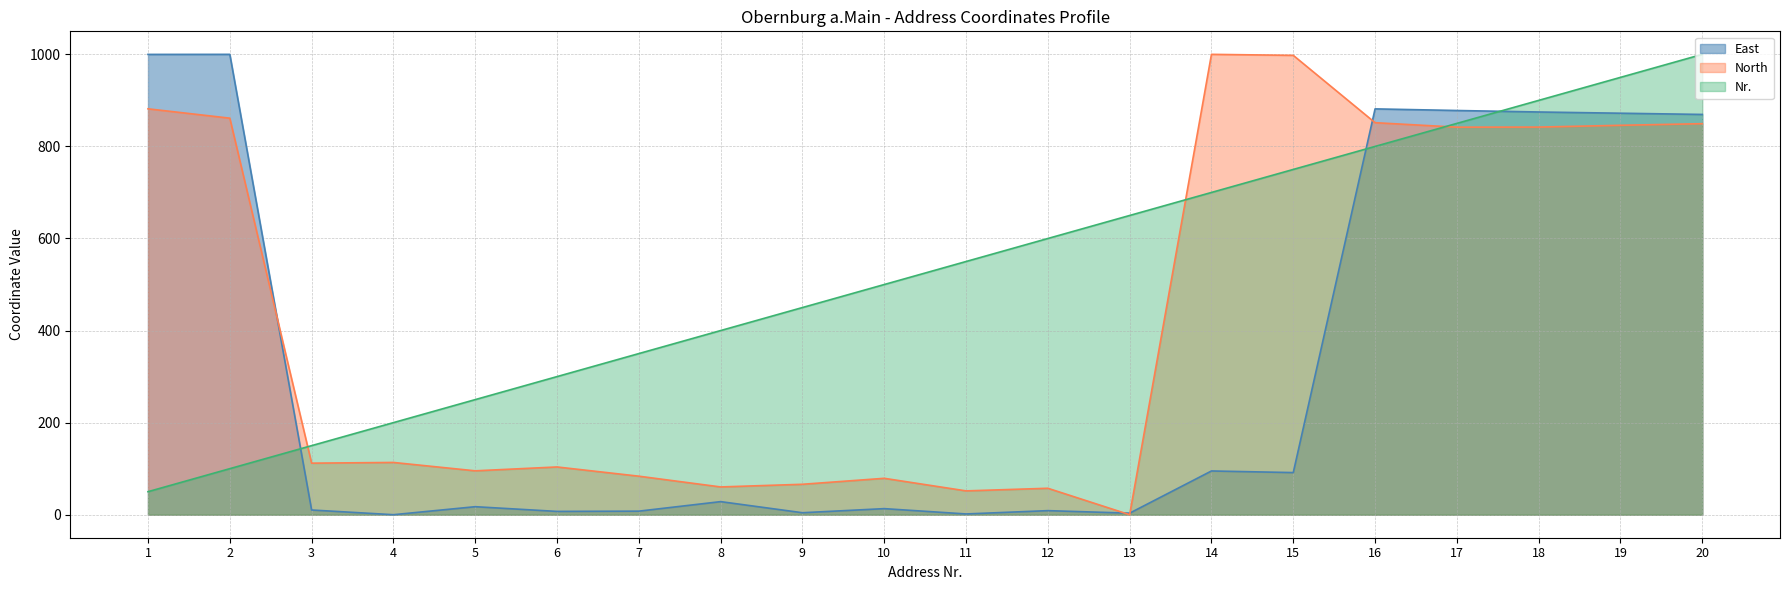

Where is North nearest to the value 500?

17